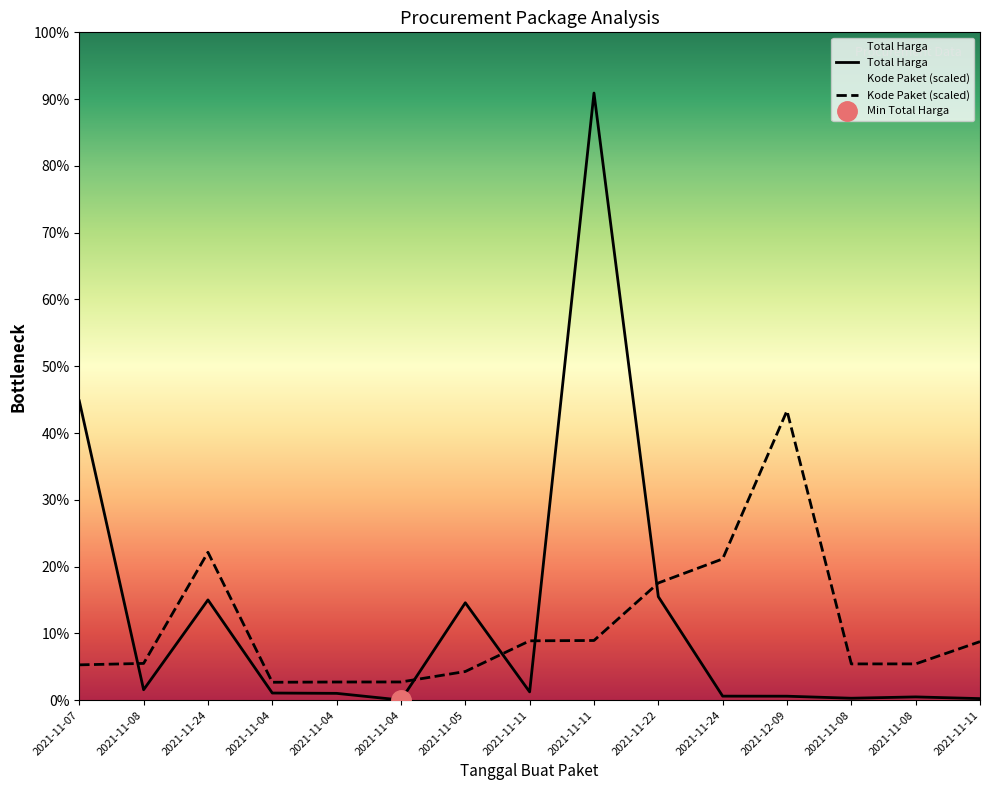

Does the chart display data point markers on the line(s)?

No